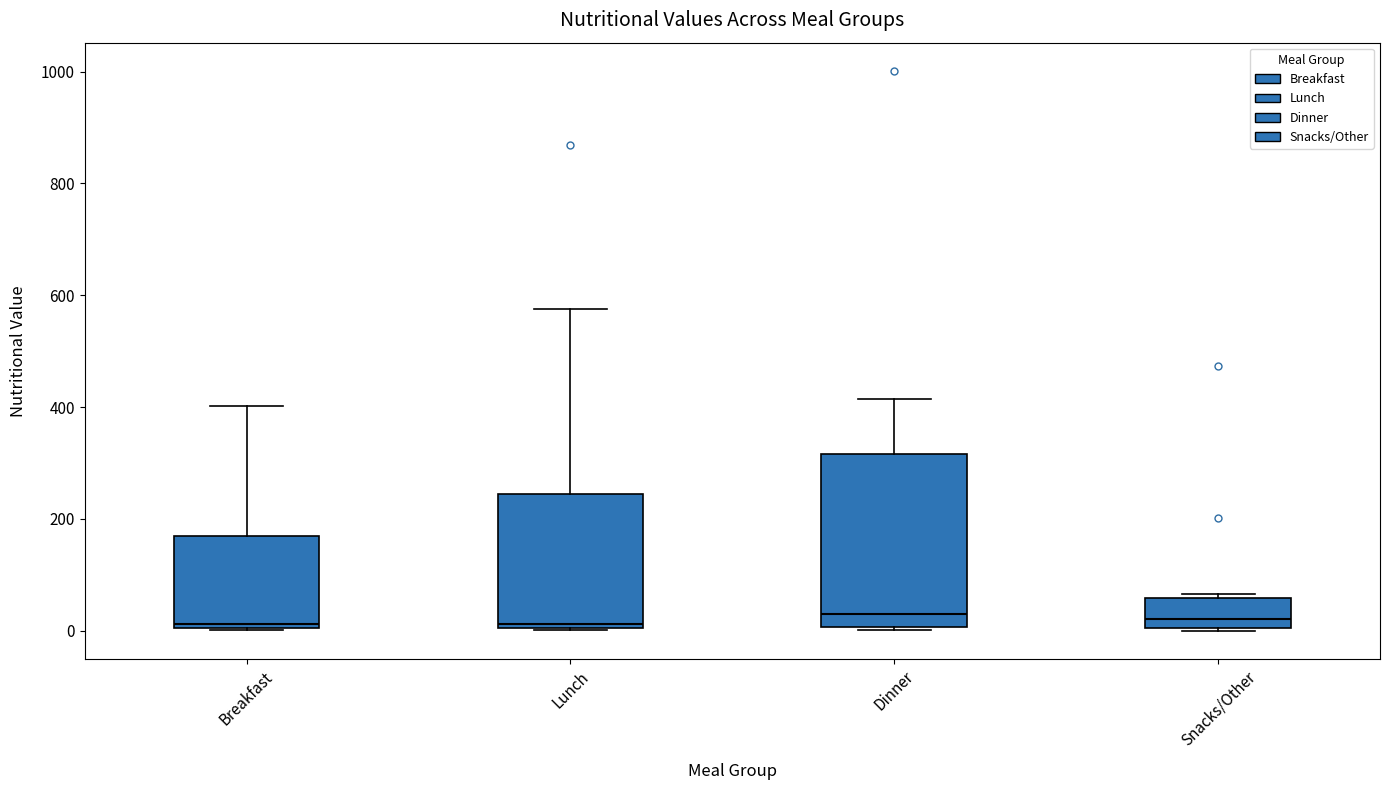

Where does the upper whisker of the box for Breakfast end on the y-axis? The values are not printed on the chart, so give them approximately, as read against the axis.

400